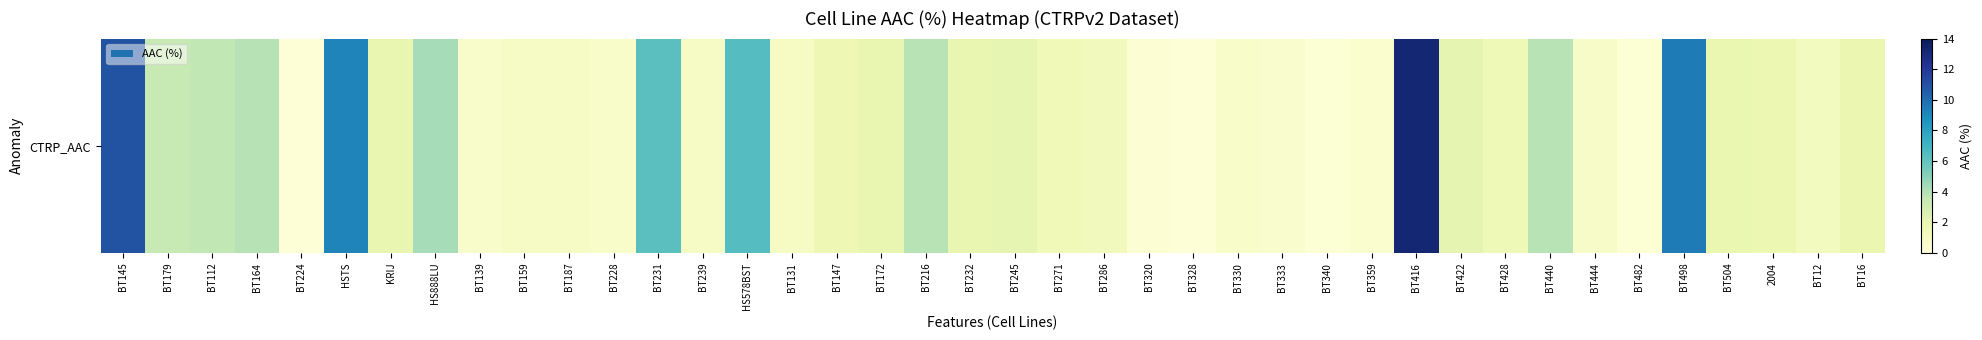

What is the difference between the maximum and minimum values?

13.0